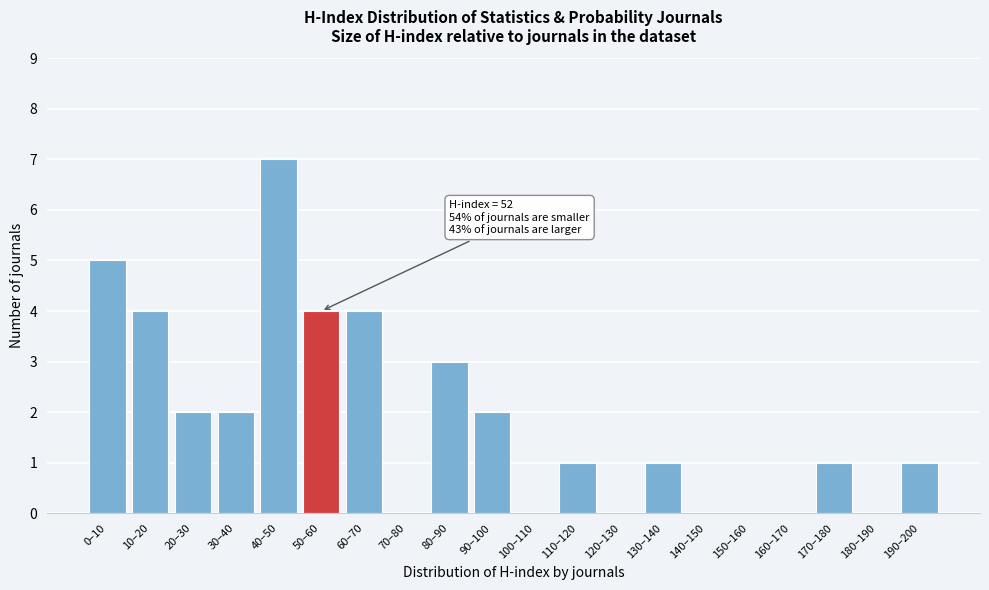

Reading left to right, what are all the values shown in this chart?

0–10=5	10–20=4	20–30=2	30–40=2	40–50=7	50–60=4	60–70=4	70–80=0	80–90=3	90–100=2	100–110=0	110–120=1	120–130=0	130–140=1	140–150=0	150–160=0	160–170=0	170–180=1	180–190=0	190–200=1